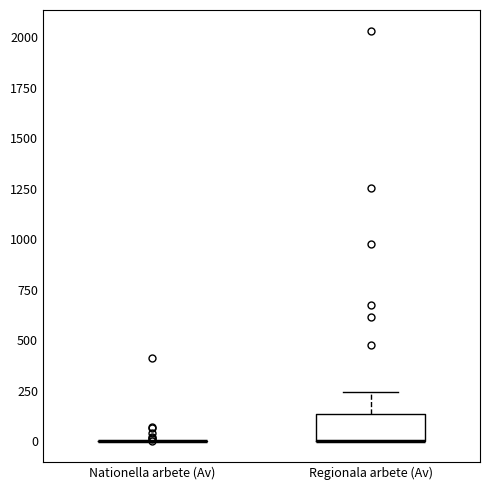

Reading left to right, transcribe this box plot: for each box, give where its median line is, the range the box spans, and where its two whiskers end, as read against the y-axis. The values are not printed on the chart, so give them approximately, as read against the axis.

Nationella arbete (Av): box collapsed to a line at 0, whiskers 0 to 0
Regionala arbete (Av): median 0 (drawn on the box's lower edge), box 0 to 150, whiskers 0 to 250